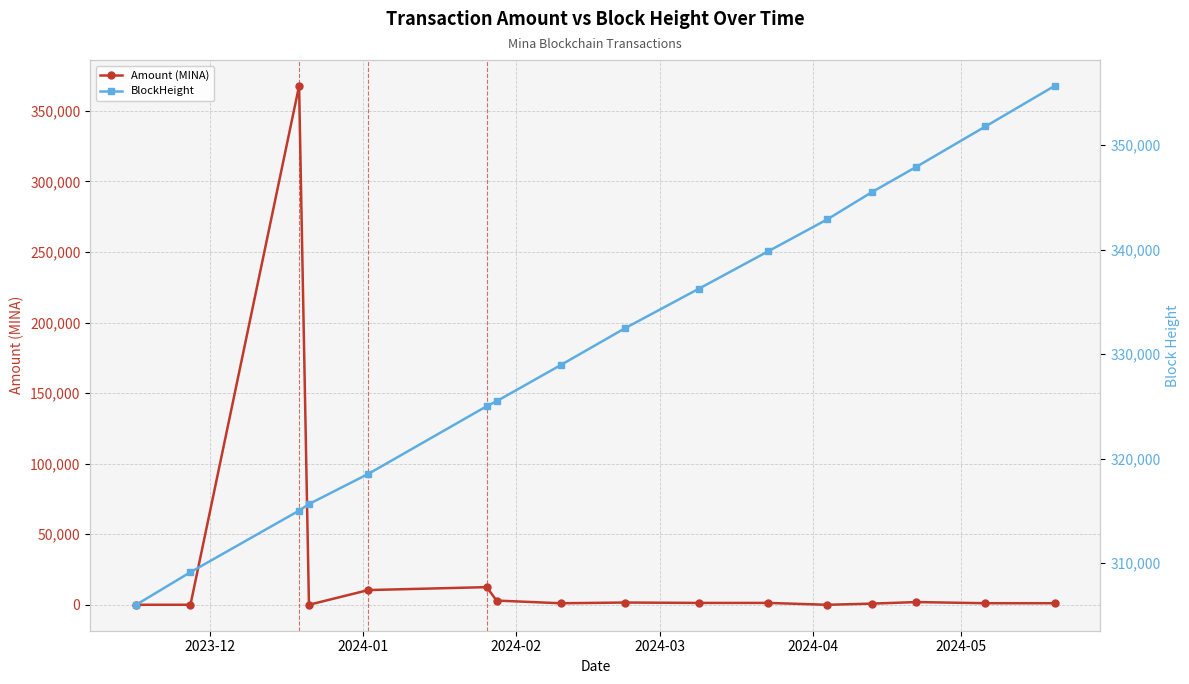

True or false: Amount (MINA) has more than 0 interior local peaks.

True